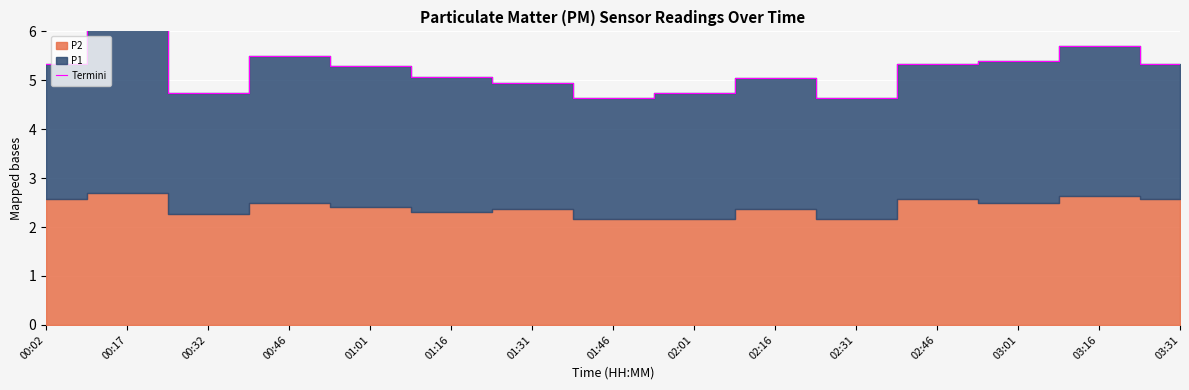

Approximately how many times larger is the value at 00:02 compared to 00:17?

0.9